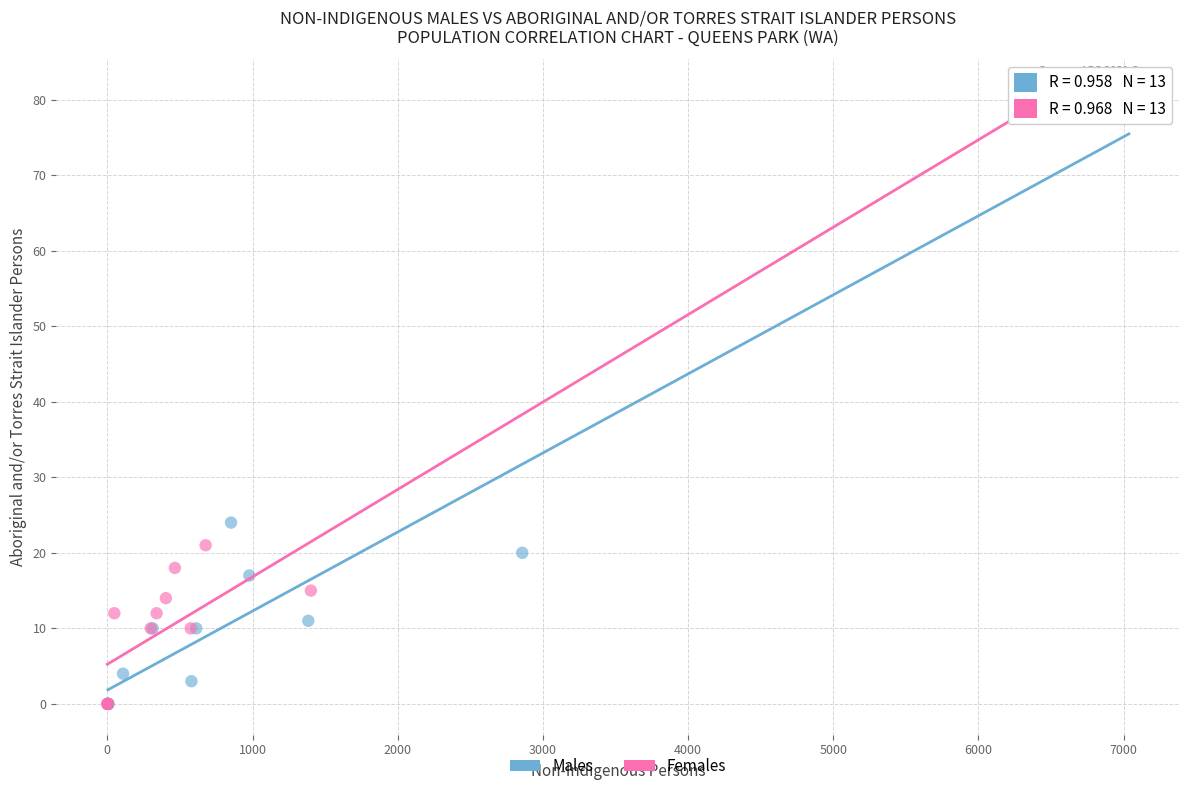

Which series has the largest Y range (max minus min)?

Females